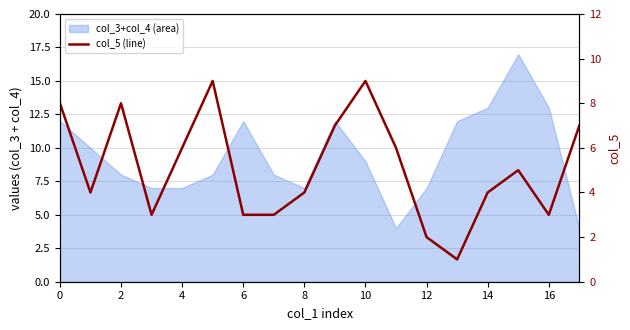

At which label is the value closest to 5?

15